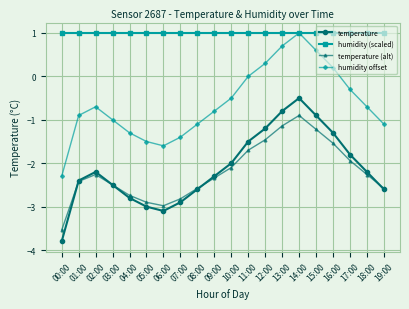

At which label is temperature closest to -2?

10:00